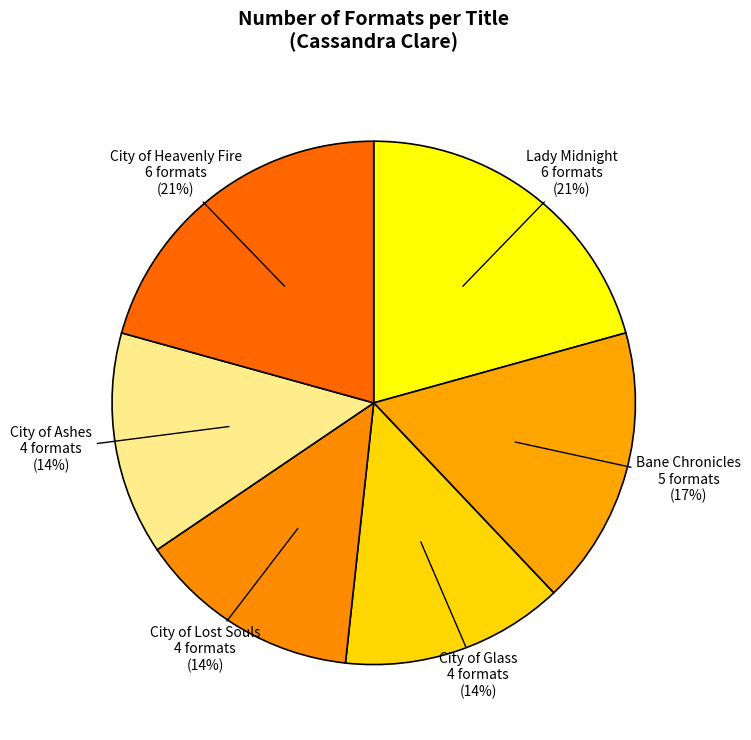

Is the sum of City of Ashes and Lady Midnight greater than half?

No